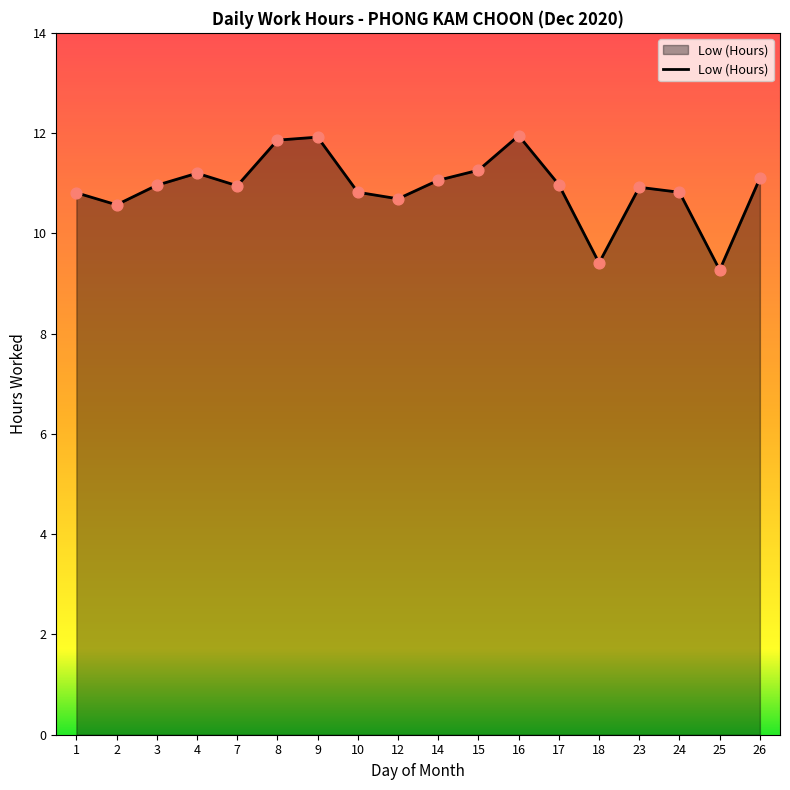

What is the change in value from 8 to 23?

-0.9